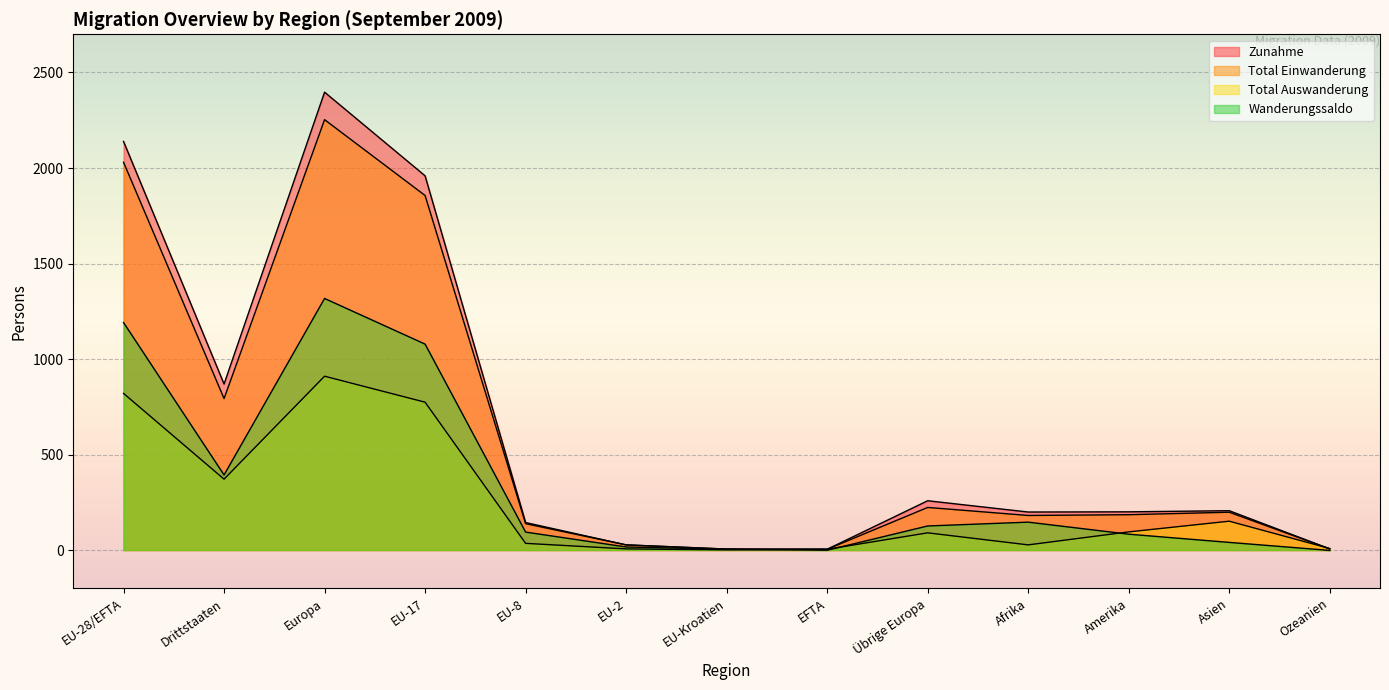

What is the average value of the Total Einwanderung series?

608